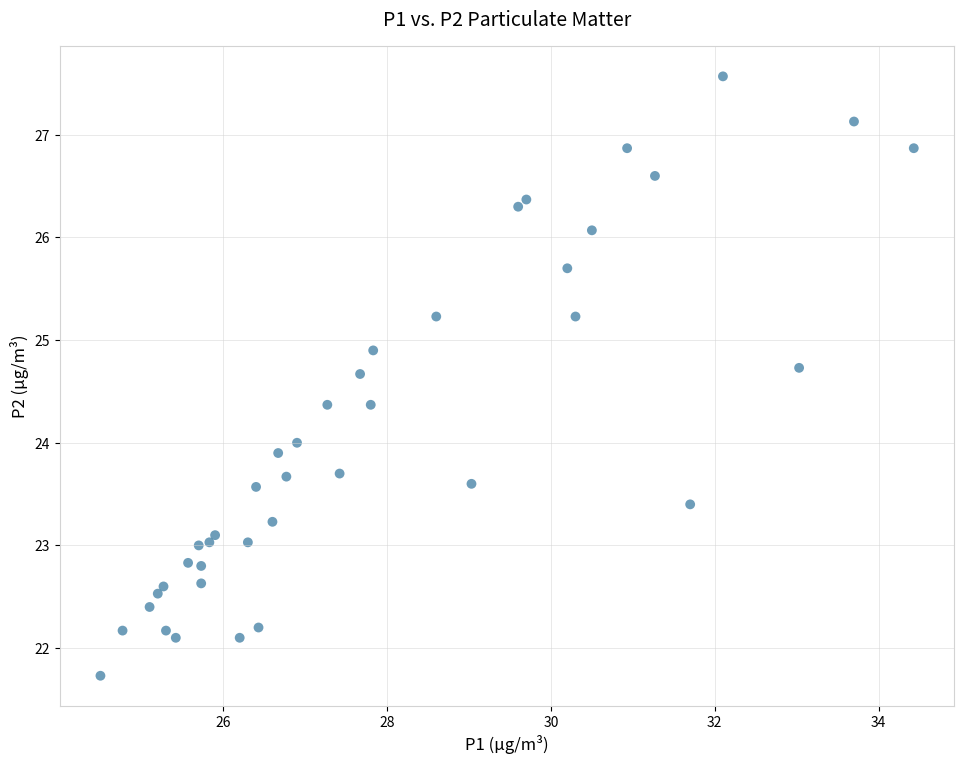

What is the range of Y values (max minus min)?

5.8